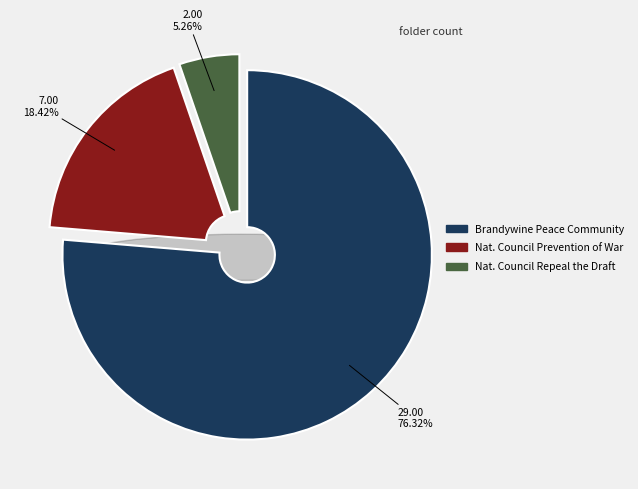

To the nearest percent, what percentage of the pie is National Council for Prevention of War?

18%